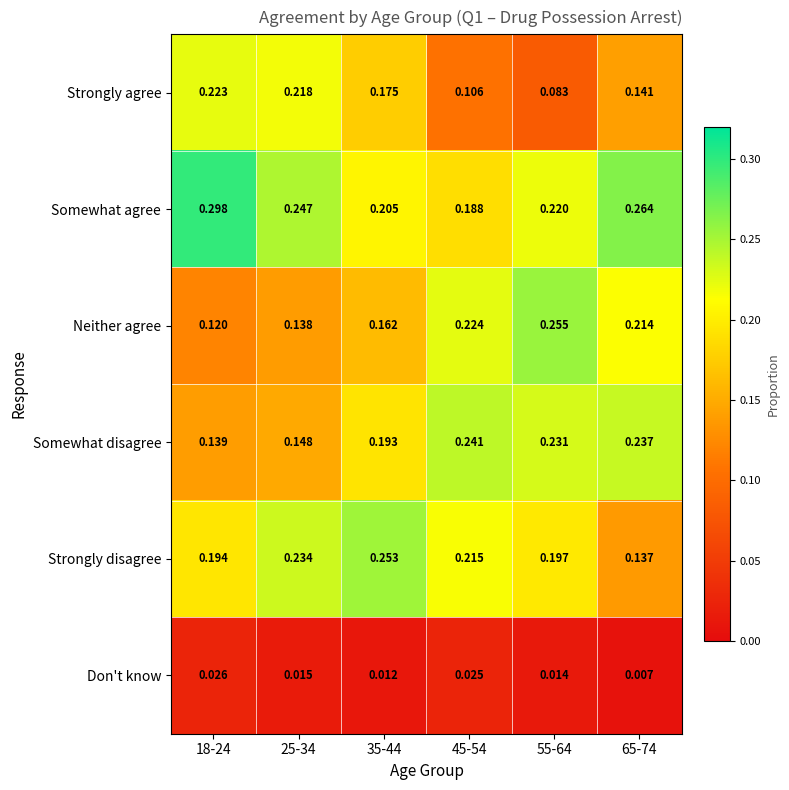

Which series has the widest spread of values?

Strongly agree